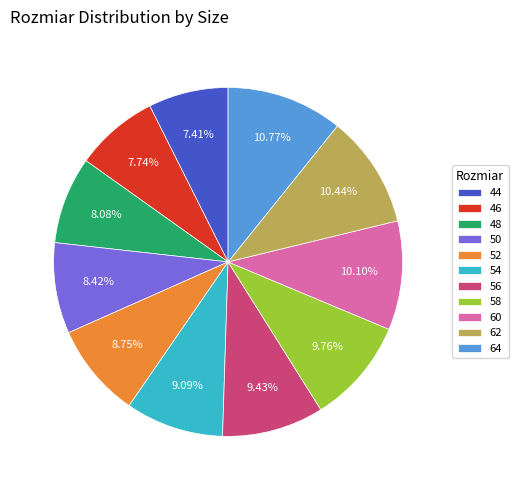

How many slices are in this pie chart?

11